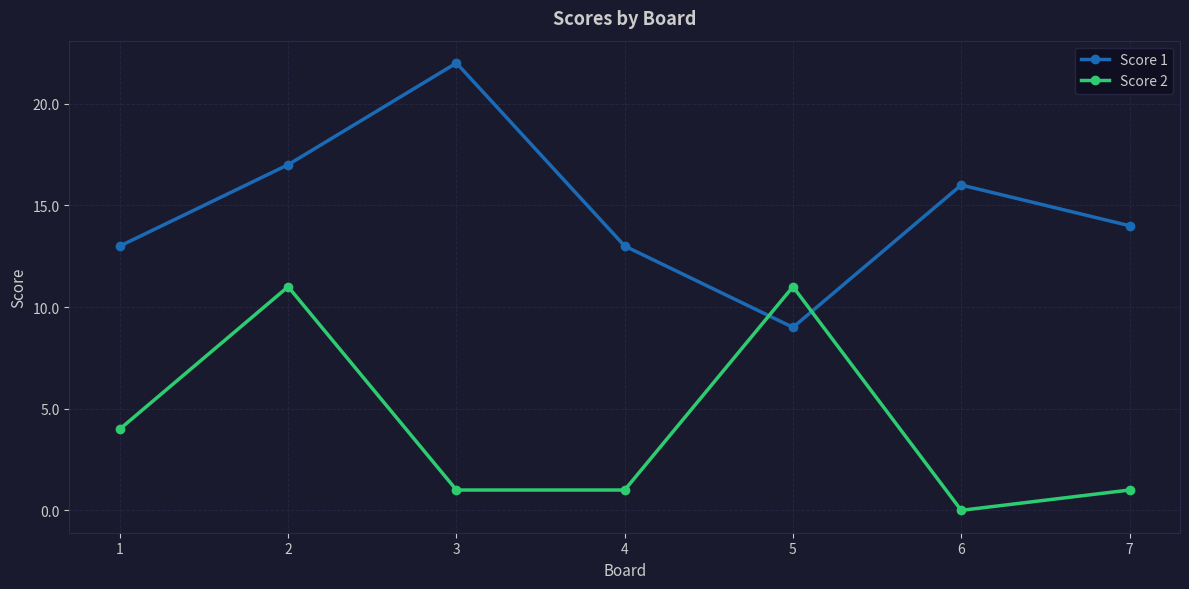

How many series are shown in this chart?

2